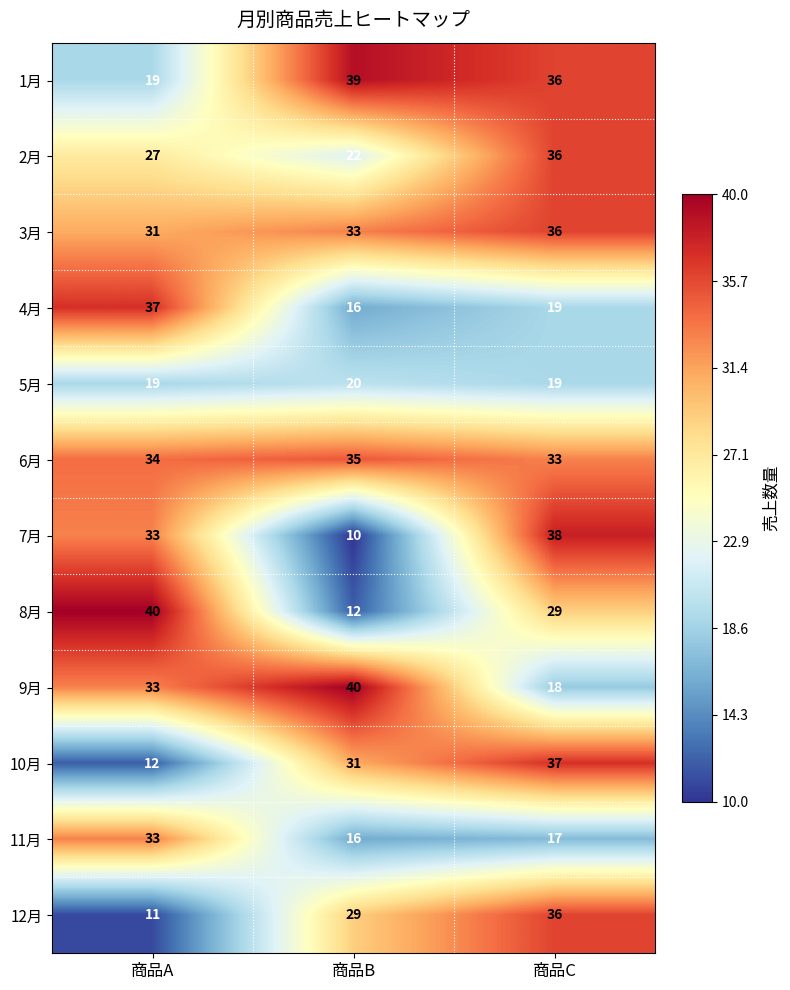

Count the number of categories in the chart.

3